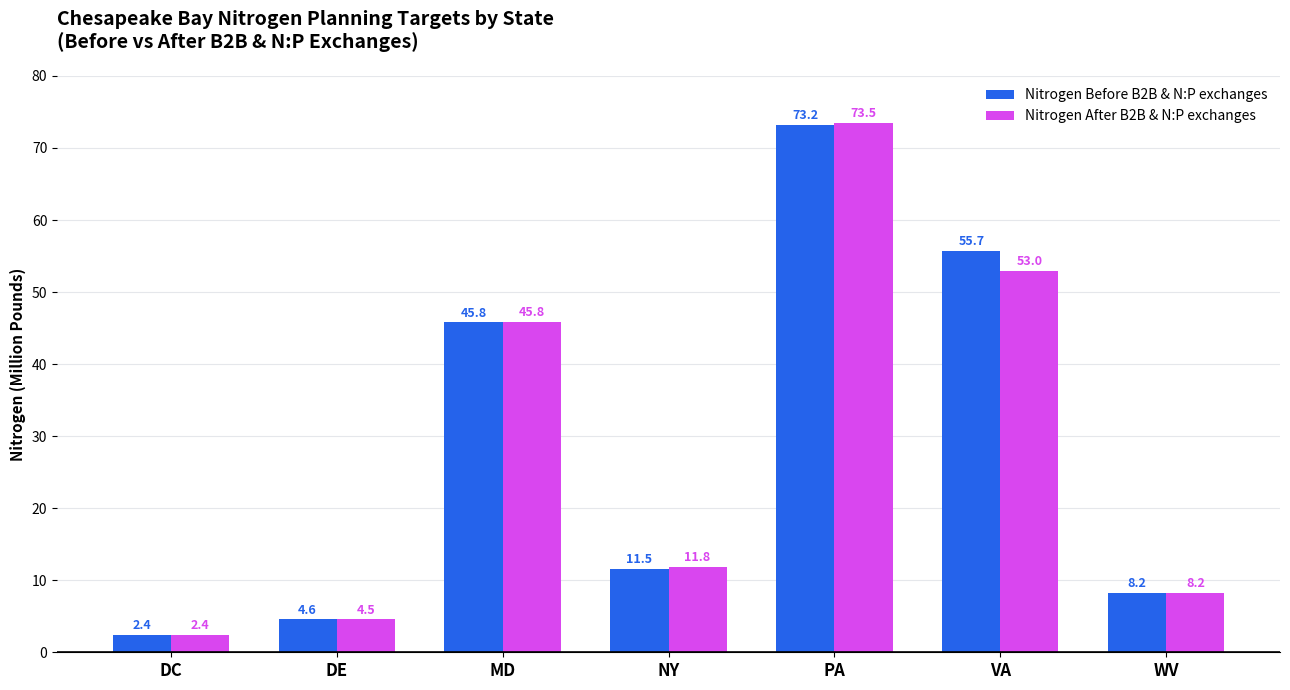

List the labels in order of Nitrogen After B2B & N:P exchanges value, smallest first.

DC, DE, WV, NY, MD, VA, PA